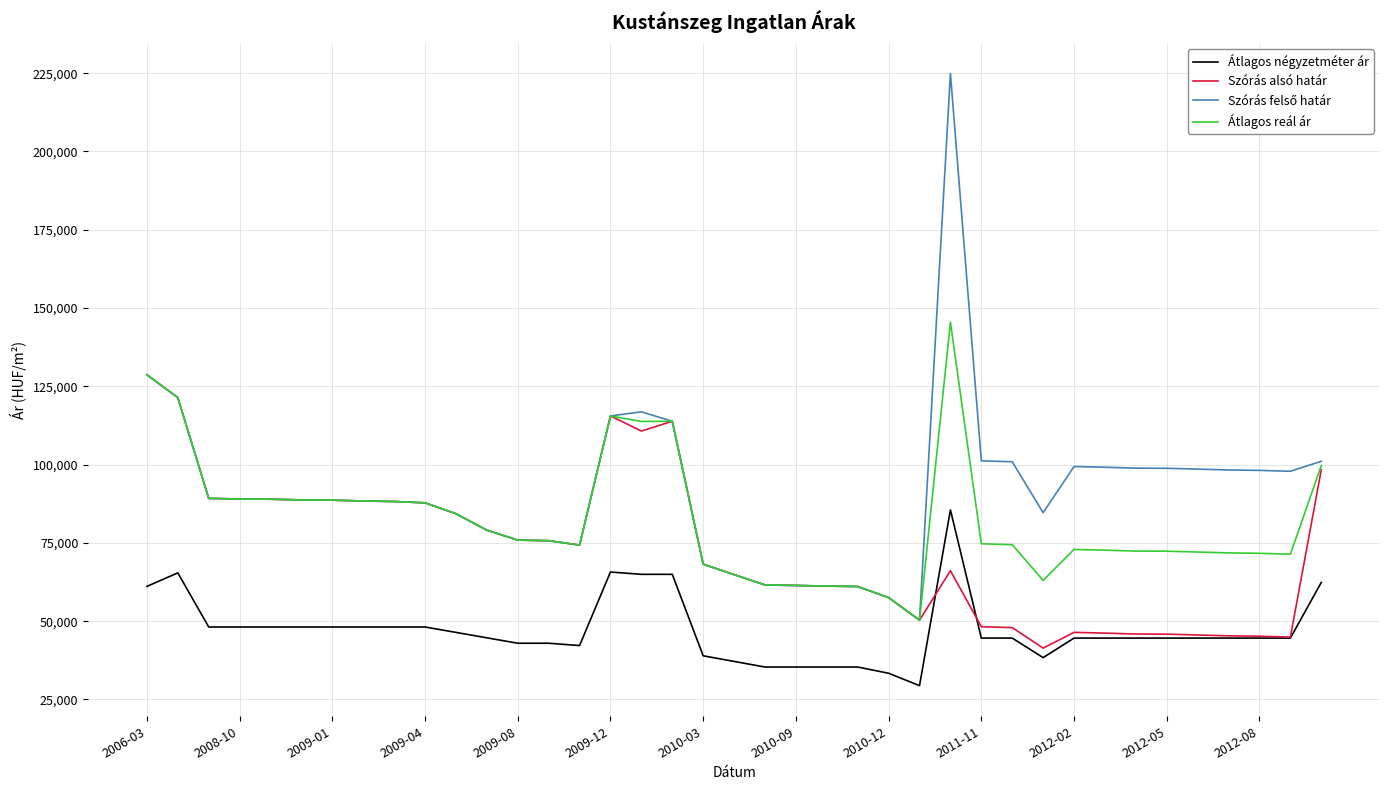

What is the maximum value shown in the chart?

224870